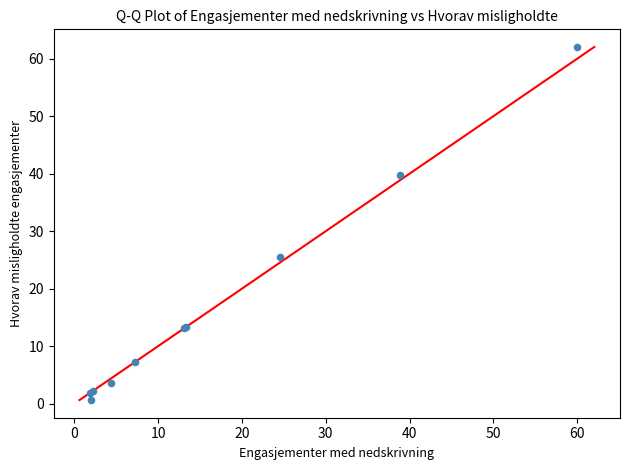

What Y value in the scatter plot is closest to 31?

25.5